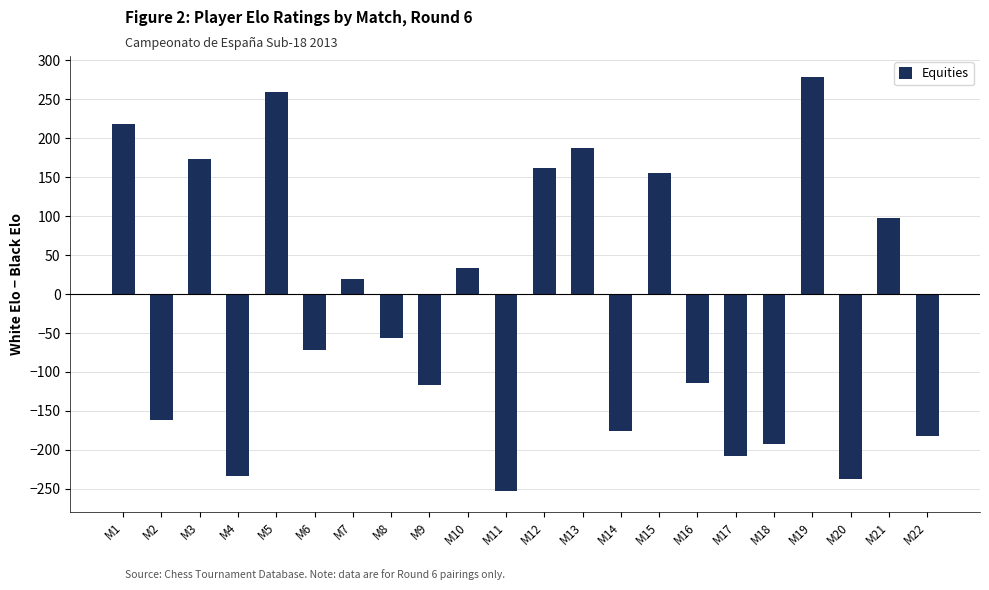

Reading right to left, list all the values displayed in this chart.

M22=-182	M21=98	M20=-238	M19=279	M18=-193	M17=-208	M16=-114	M15=156	M14=-176	M13=188	M12=162	M11=-253	M10=34	M9=-117	M8=-57	M7=19	M6=-72	M5=260	M4=-234	M3=174	M2=-162	M1=219